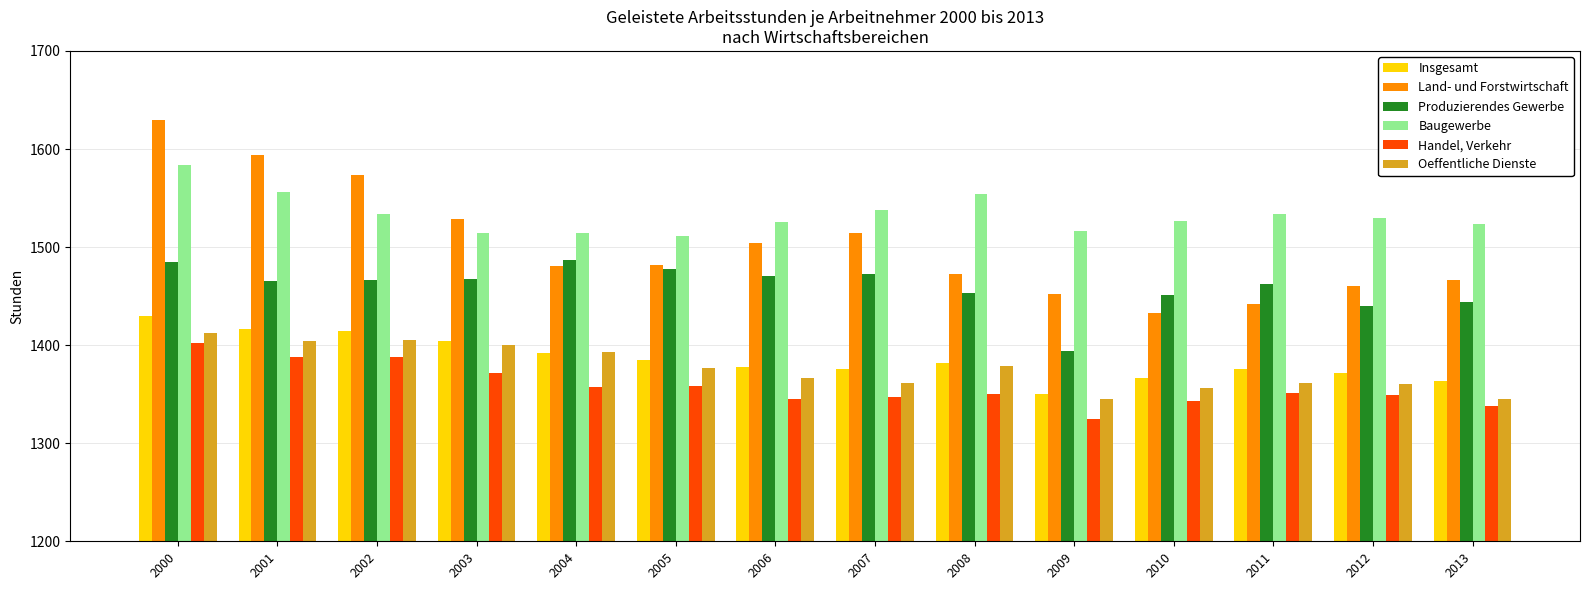

Which series has the largest total across all categories?

Baugewerbe